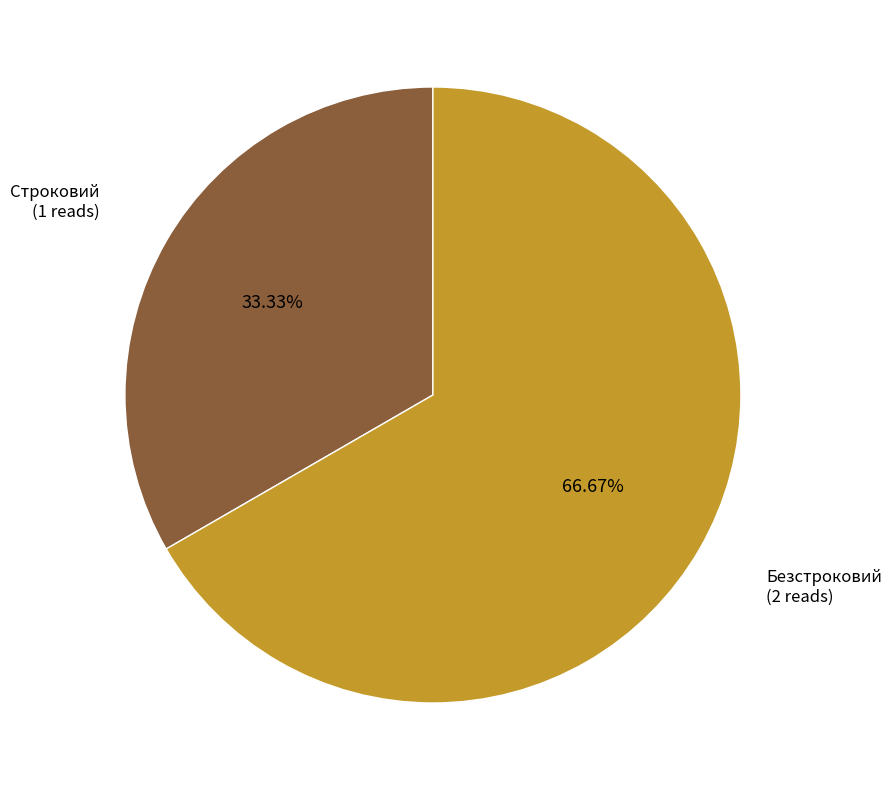

Is there a majority slice in this chart?

Yes